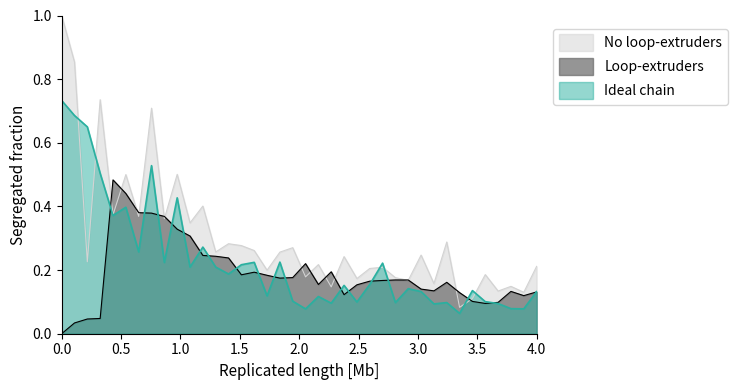

Between which two adjacent categories do Ideal chain and Loop-extruders first intersect?

4 and 5